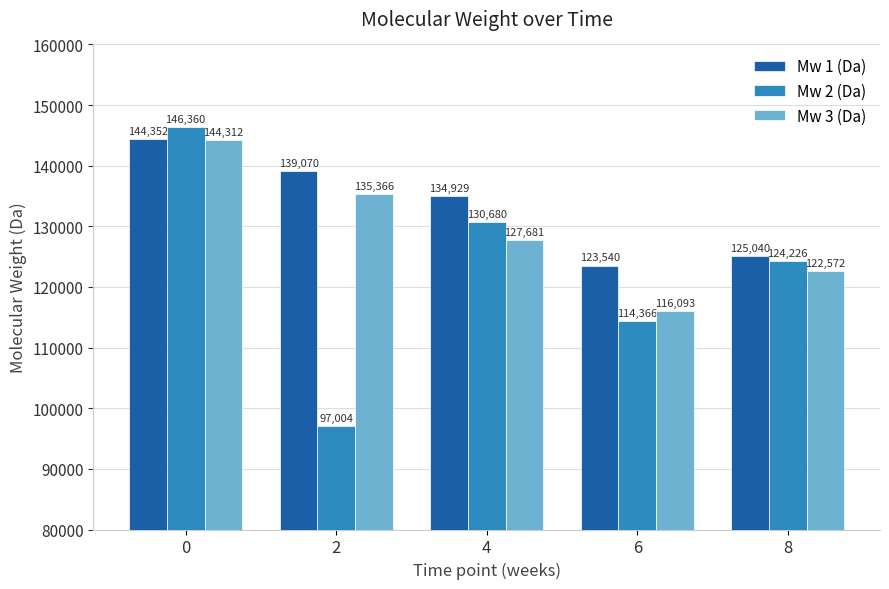

Rank the series by their average value, from highest to lowest.

Mw 1 (Da), Mw 3 (Da), Mw 2 (Da)